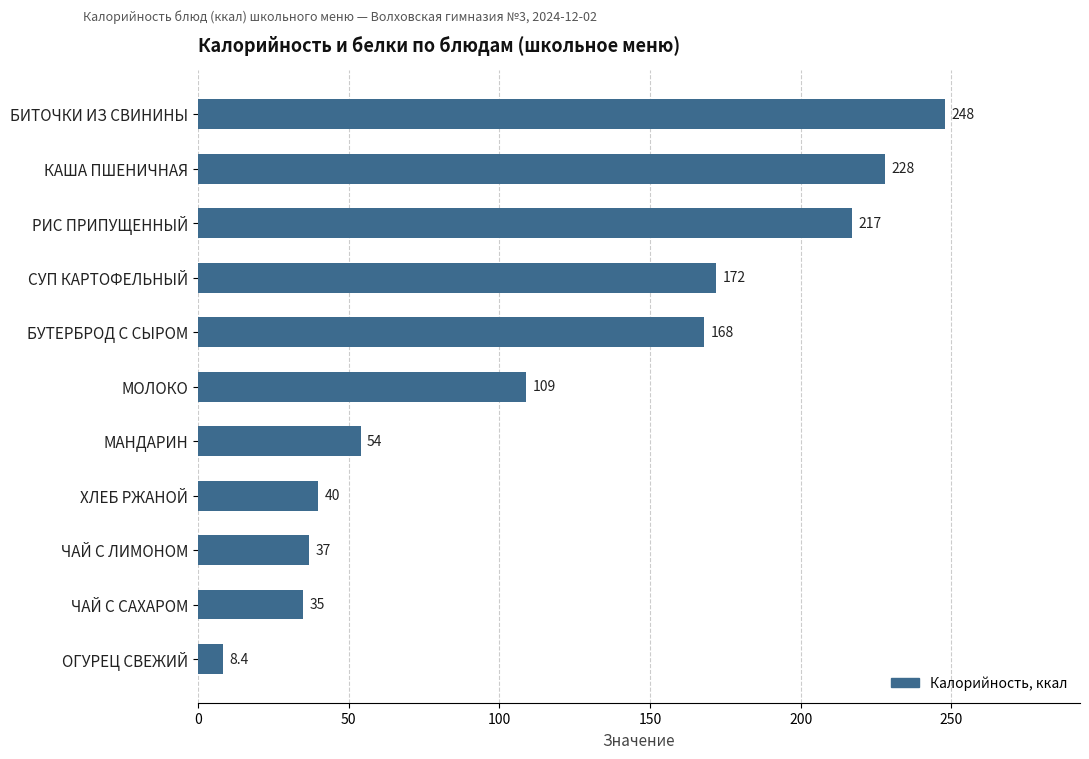

The chart shows a value of 51.1 at ЧАЙ С ЛИМОНОМ. True or false?

False